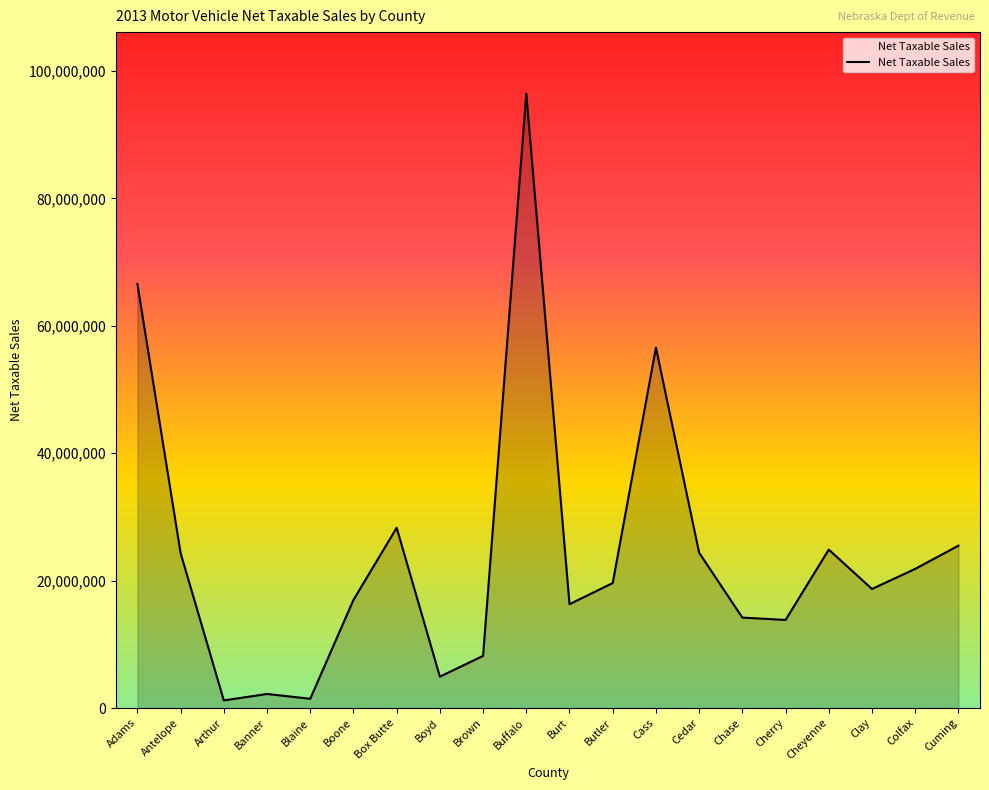

At which category does the chart reach its peak across all series?

Buffalo